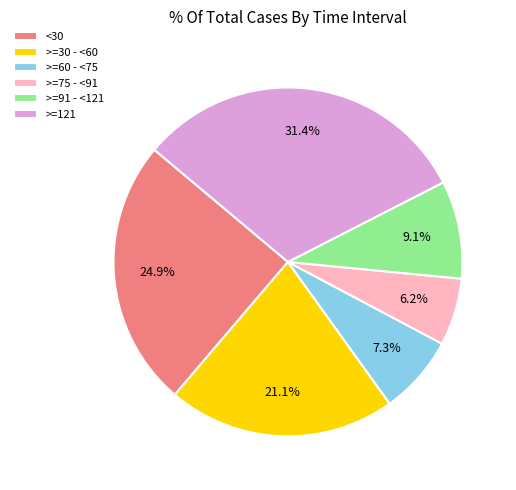

What percentage is the >=60 - <75 slice, to the nearest percent?

7%